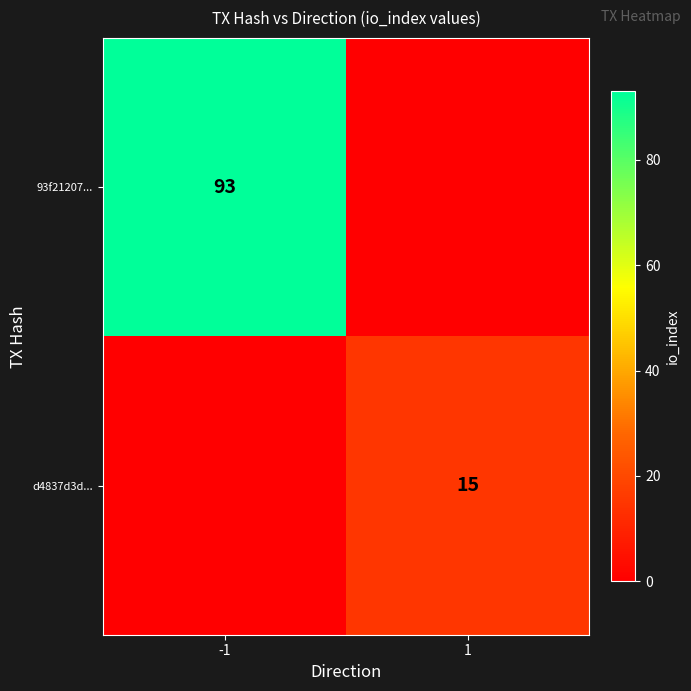

The d4837d3d... series shows 15 at 1. True or false?

True